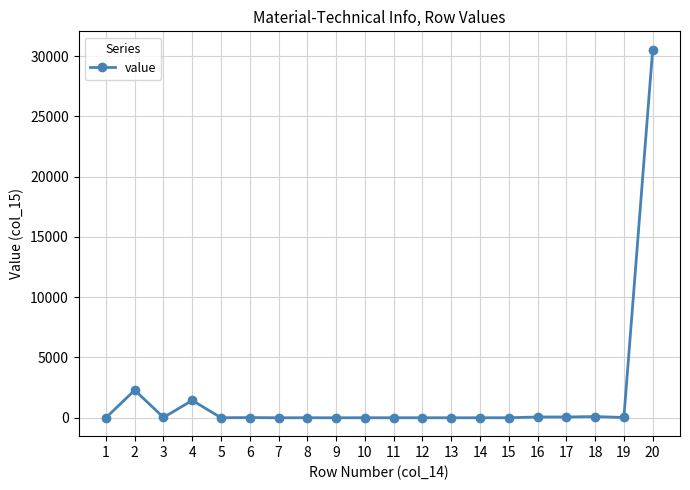

What is the change in value from 3 to 14?

-23